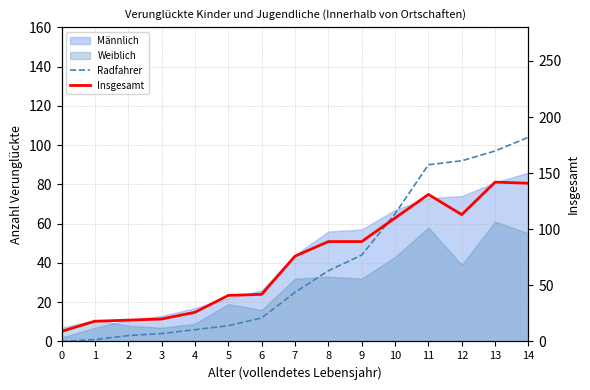

Where is Radfahrer nearest to the value 52?

9